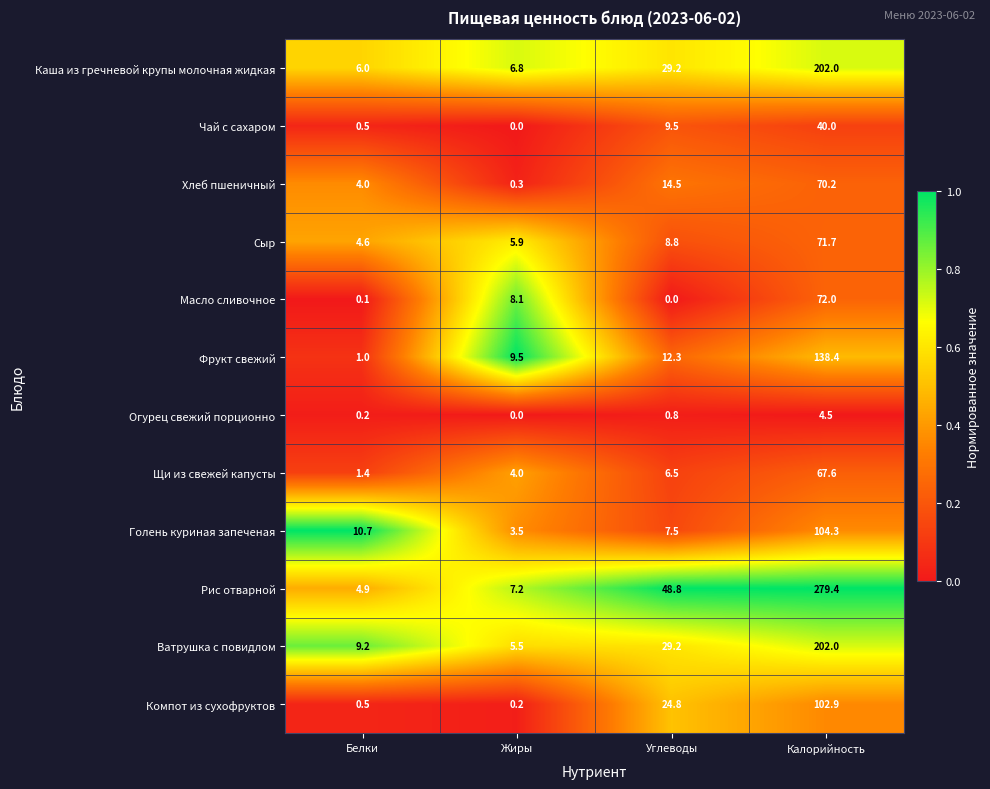

What is the lowest value of the Ватрушка с повидлом series?

5.5